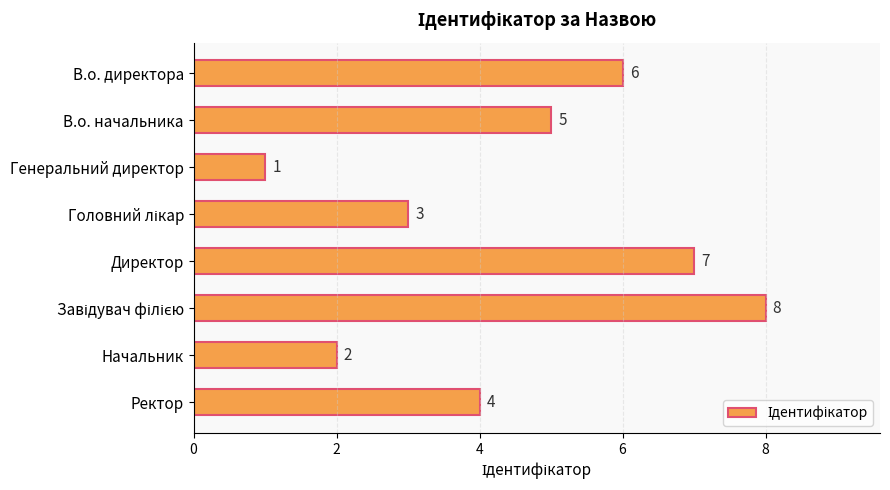

What is the label of the 4th bar from the bottom?

Директор